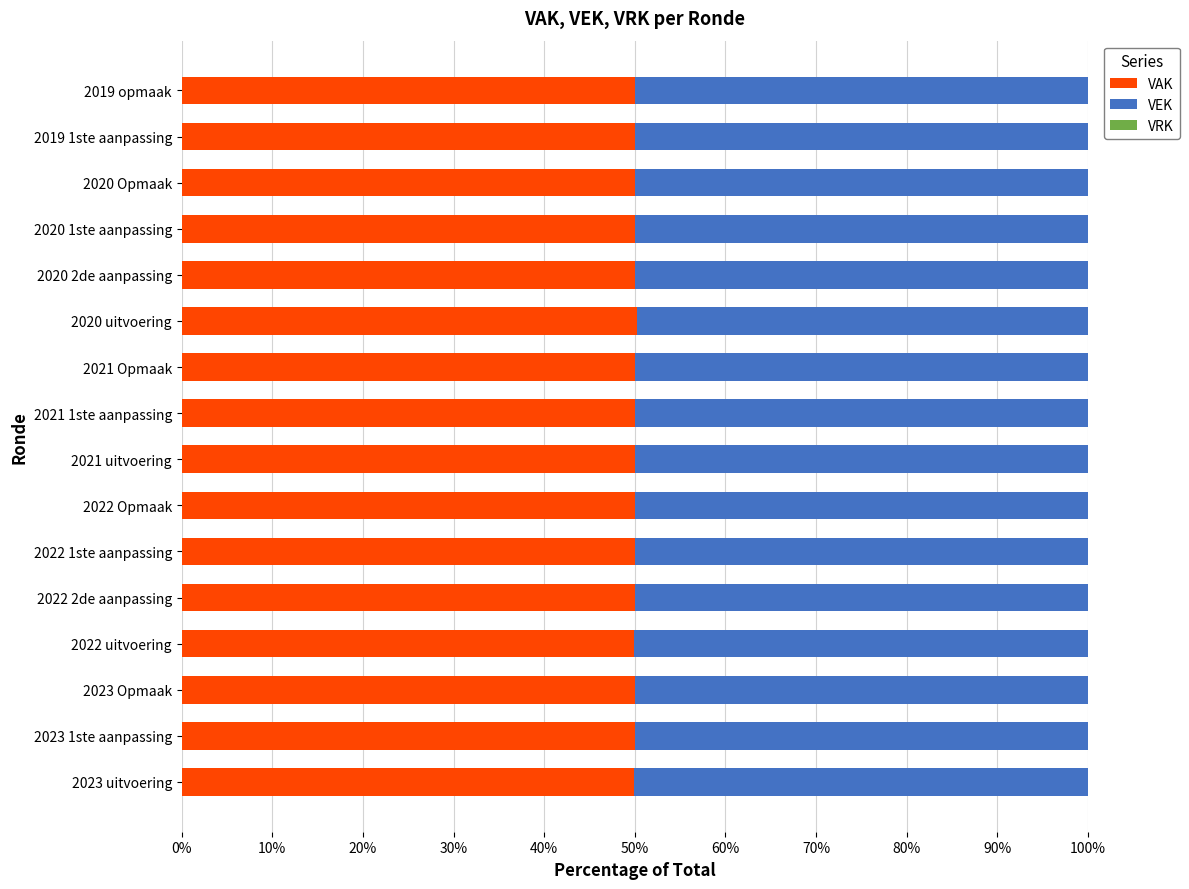

What is the sum of the VAK values at 2020 uitvoering and 2020 Opmaak?

100.2